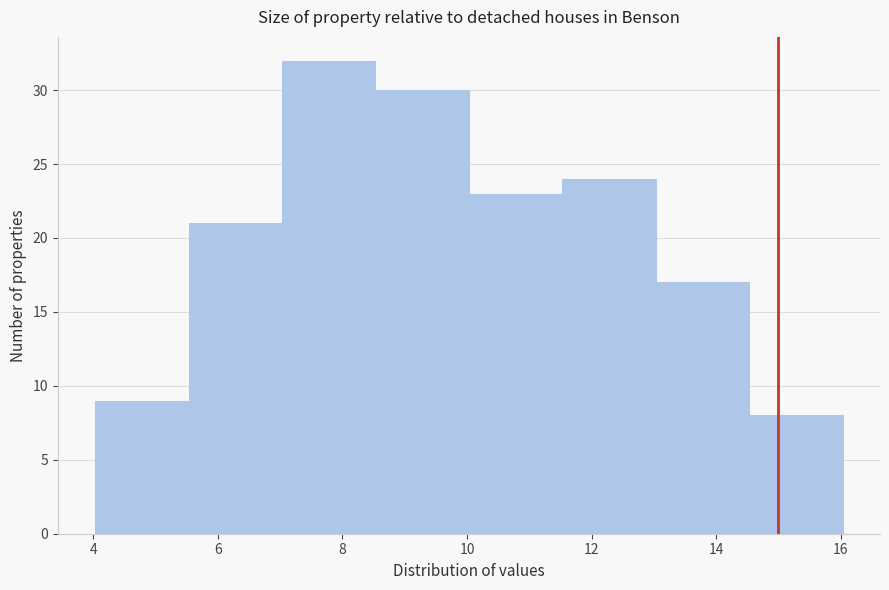

Which range on the x-axis has the tallest bar?

7.0 to 8.6